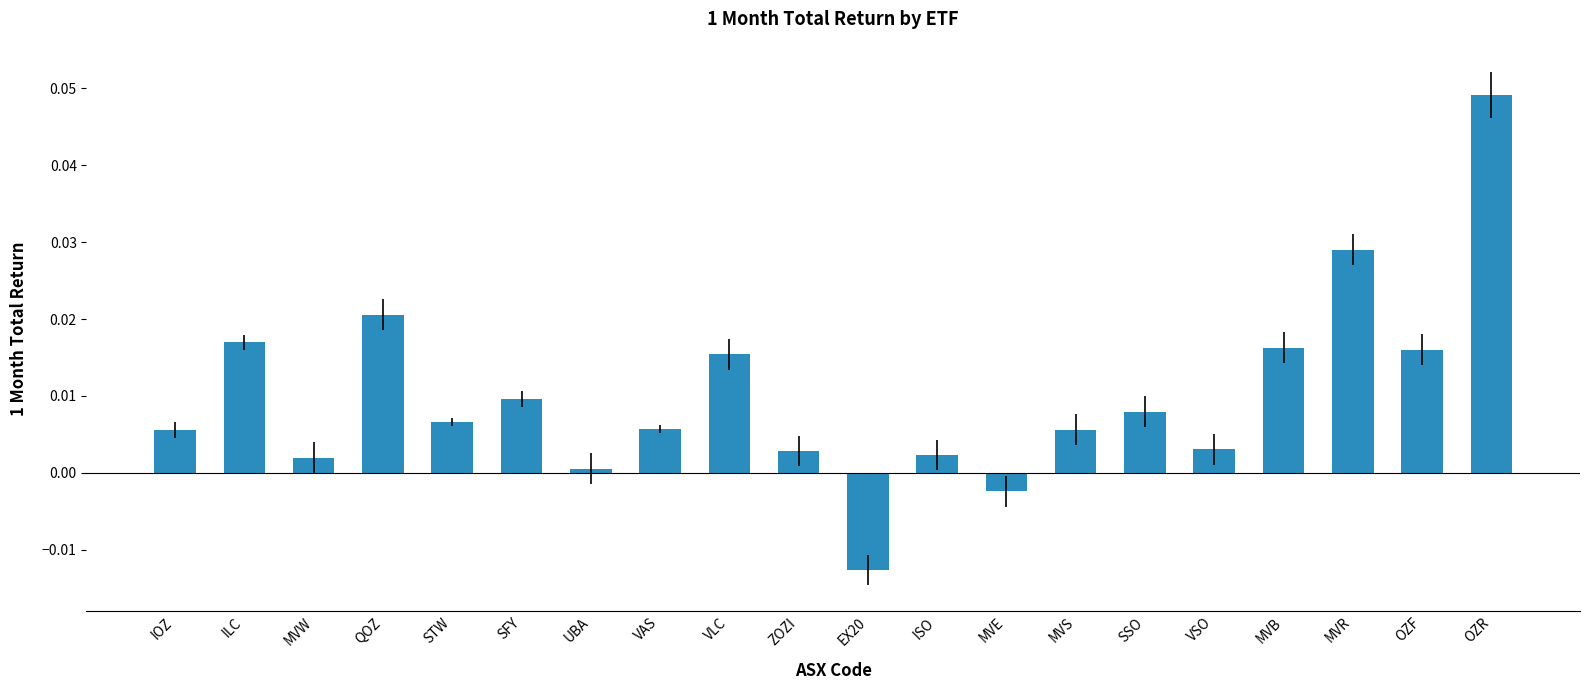

True or false: the data shows 0.0 at MVS.

True